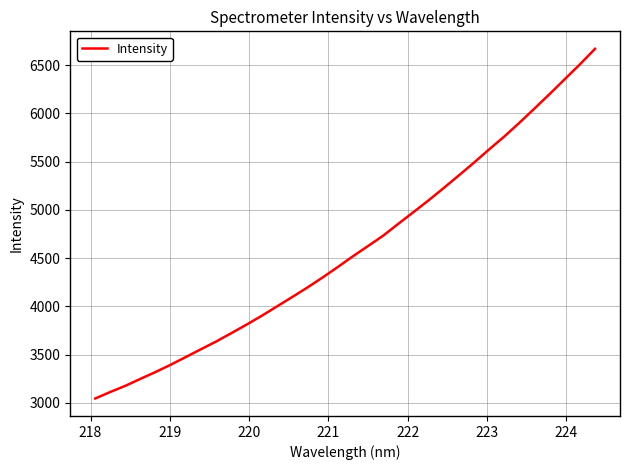

Reading right to left, list all the values displayed in this chart.

6668.8	6507.5	6354.4	6200.3	6050.2	5902.3	5759.5	5626.3	5489.0	5356.8	5226.3	5098.2	4976.1	4855.1	4732.1	4624.5	4518.5	4406.7	4298.7	4195.2	4096.7	4000.2	3903.4	3811.9	3723.9	3637.2	3557.3	3476.4	3396.2	3320.8	3249.7	3176.8	3112.7	3044.5